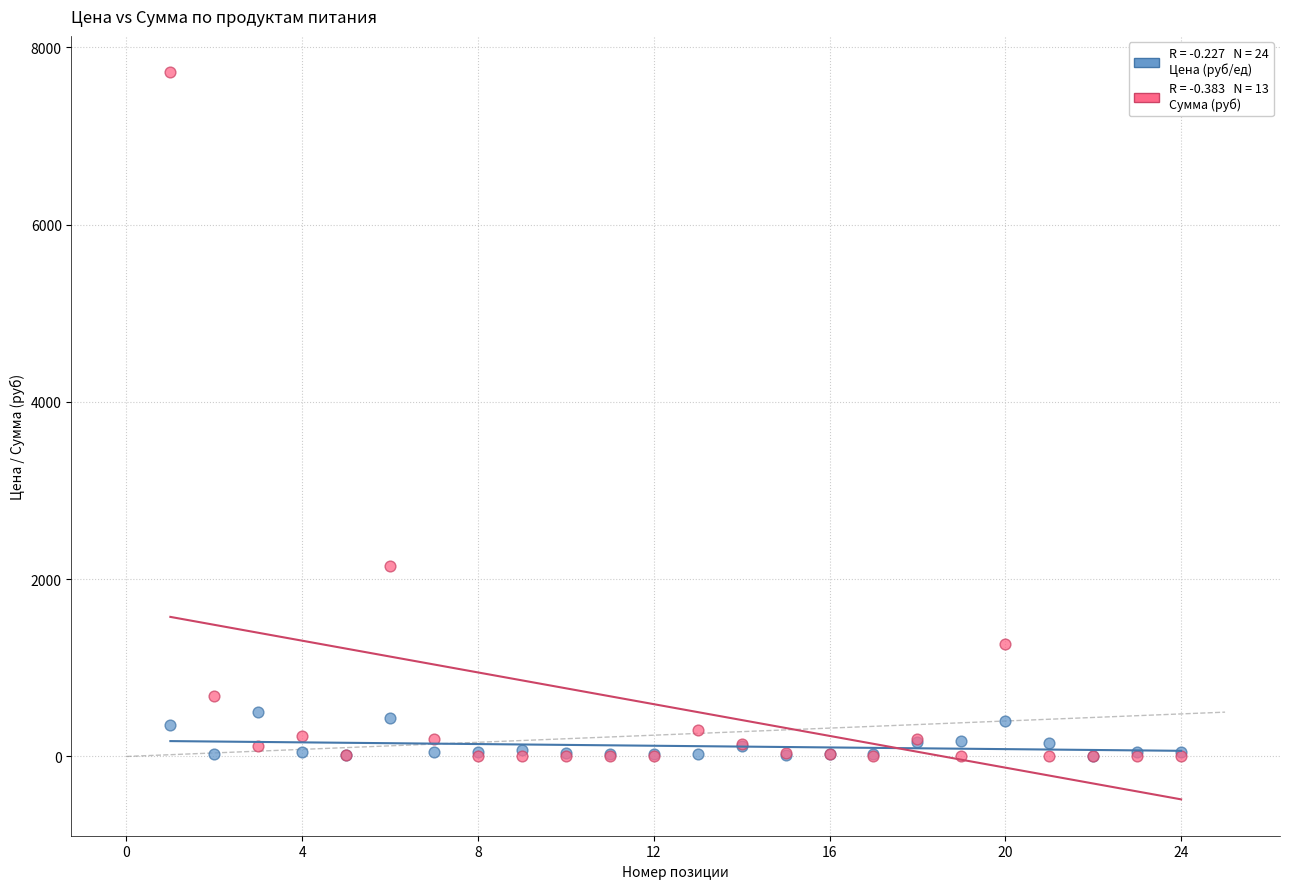

Across all series, what Y value is closest to 3858?

2150.6